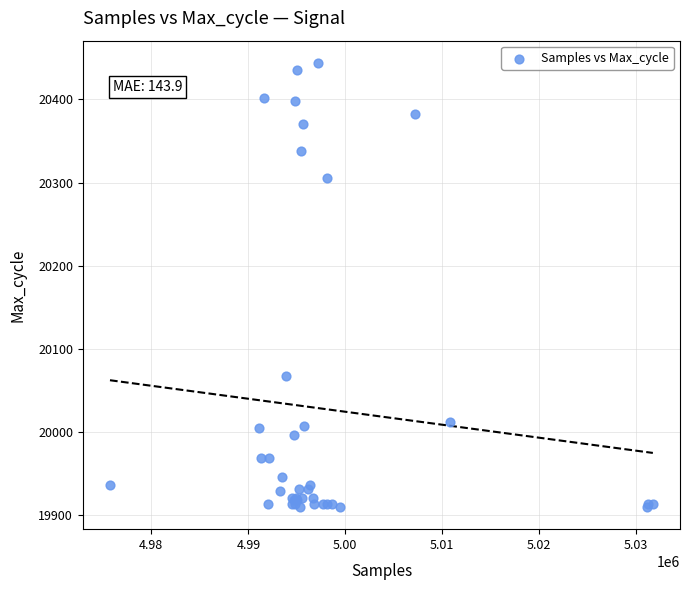

What Y value in the scatter plot is closest to 20177?

20068